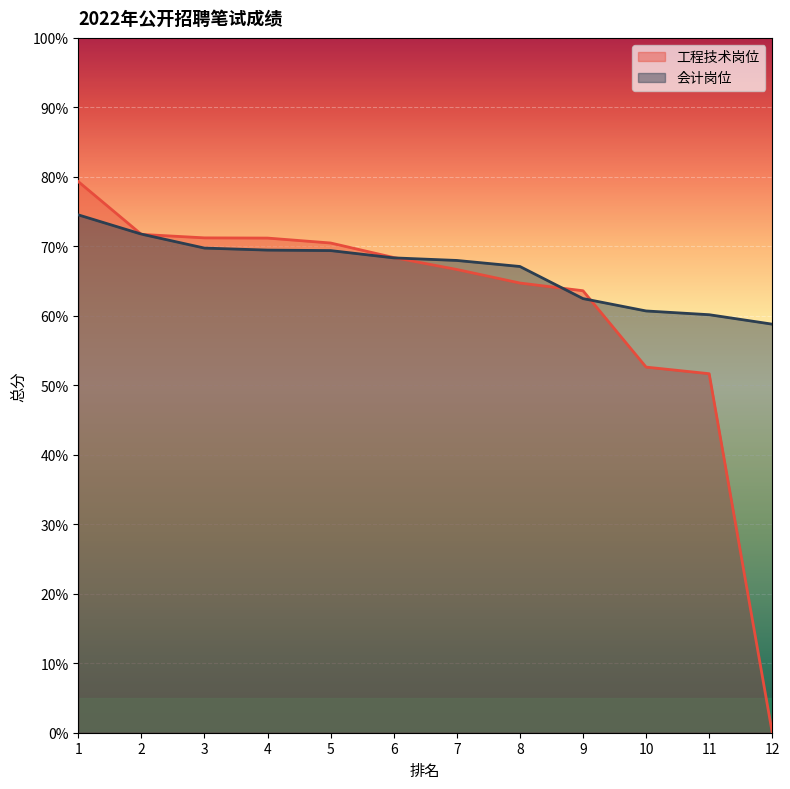

Reading left to right, list all the values displayed in this chart.

工程技术岗位: 79.3	71.7	71.2	71.2	70.5	68.4	66.7	64.7	63.6	52.6	51.7	0.0
会计岗位: 74.5	71.8	69.8	69.5	69.4	68.3	68.0	67.1	62.5	60.7	60.2	58.8